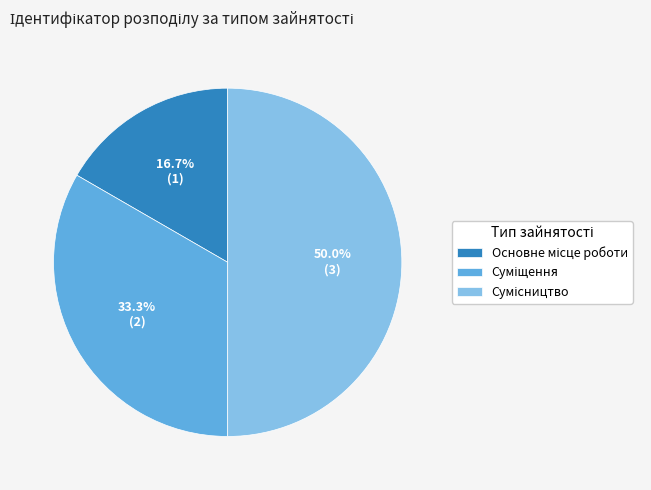

Is there any slice that represents more than half of the pie?

No